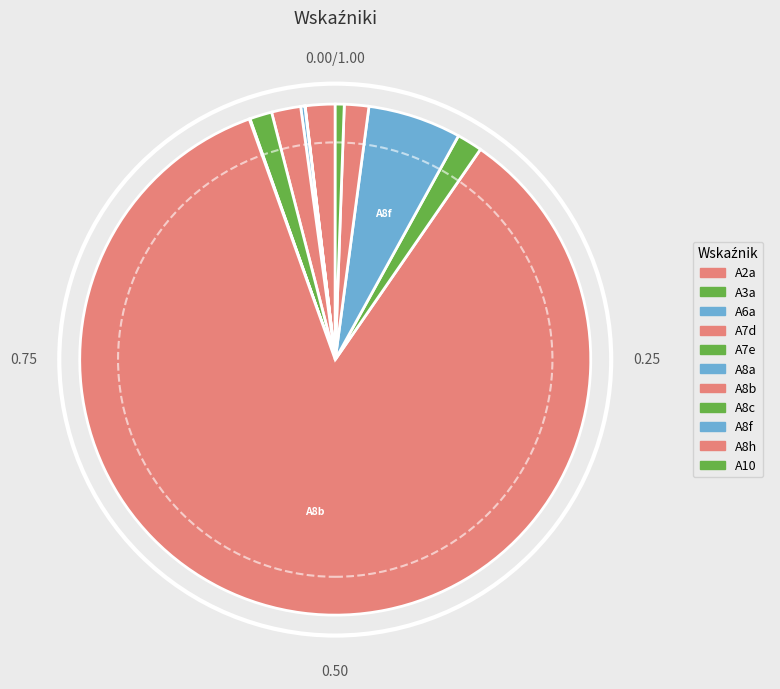

The A8a slice represents 13% of the pie. True or false?

False